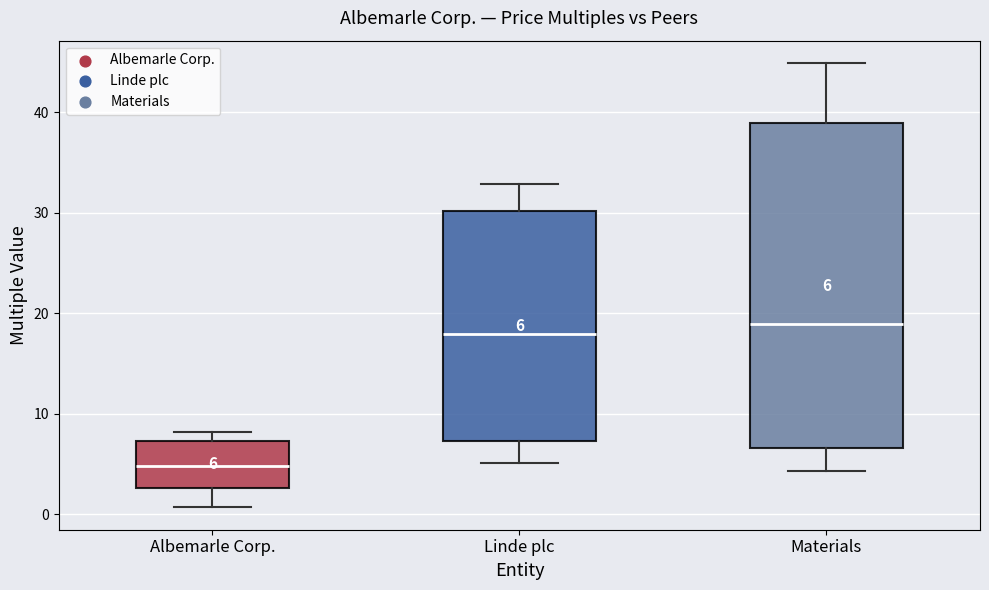

Comparing the boxes themselves (not the whiskers), which one is the tallest?

Materials